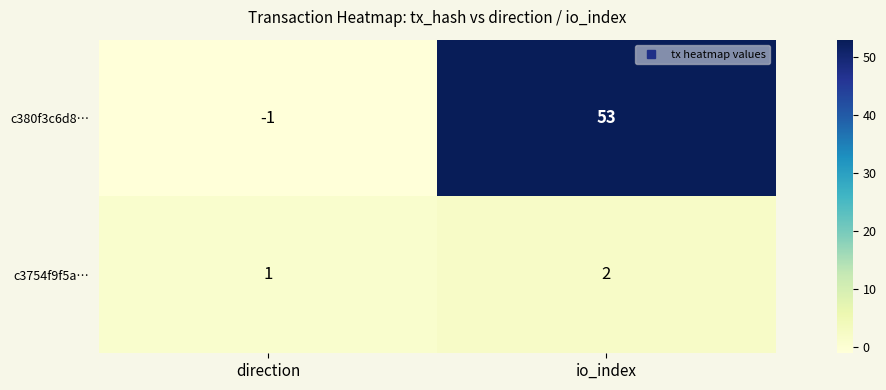

At which category does the chart reach its peak across all series?

io_index